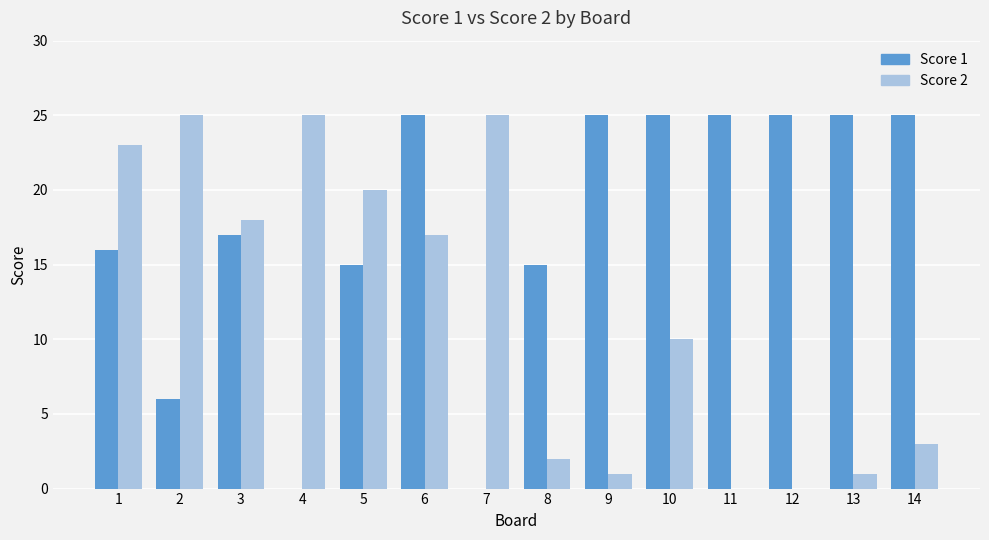

What is the total value across all series at 7?

25